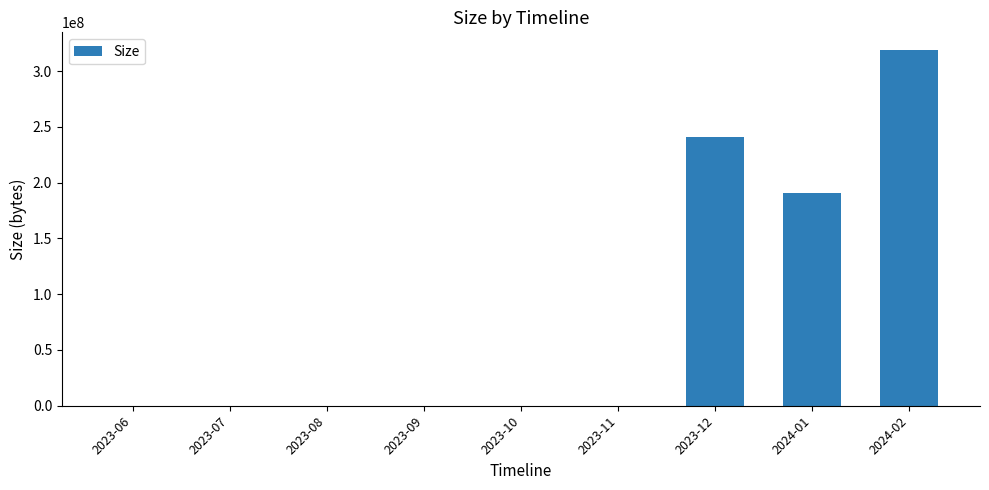

How many data points are above 0?

4